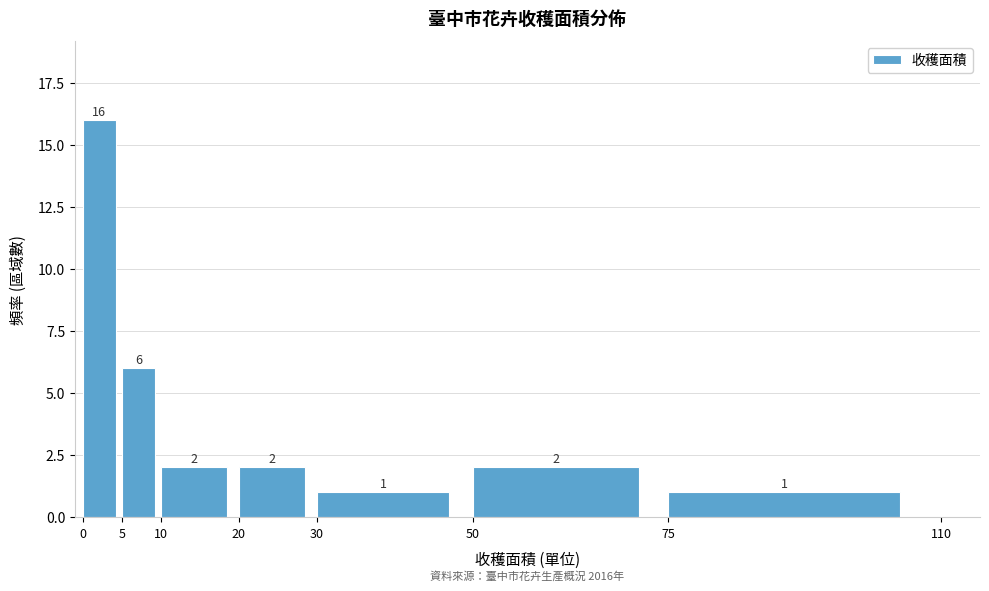

Reading left to right, transcribe this chart: for each bar, give the range it covers on the x-axis and its height.

0 to 5: 16
5 to 10: 6
10 to 20: 2
20 to 30: 2
30 to 50: 1
50 to 75: 2
75 to 110: 1